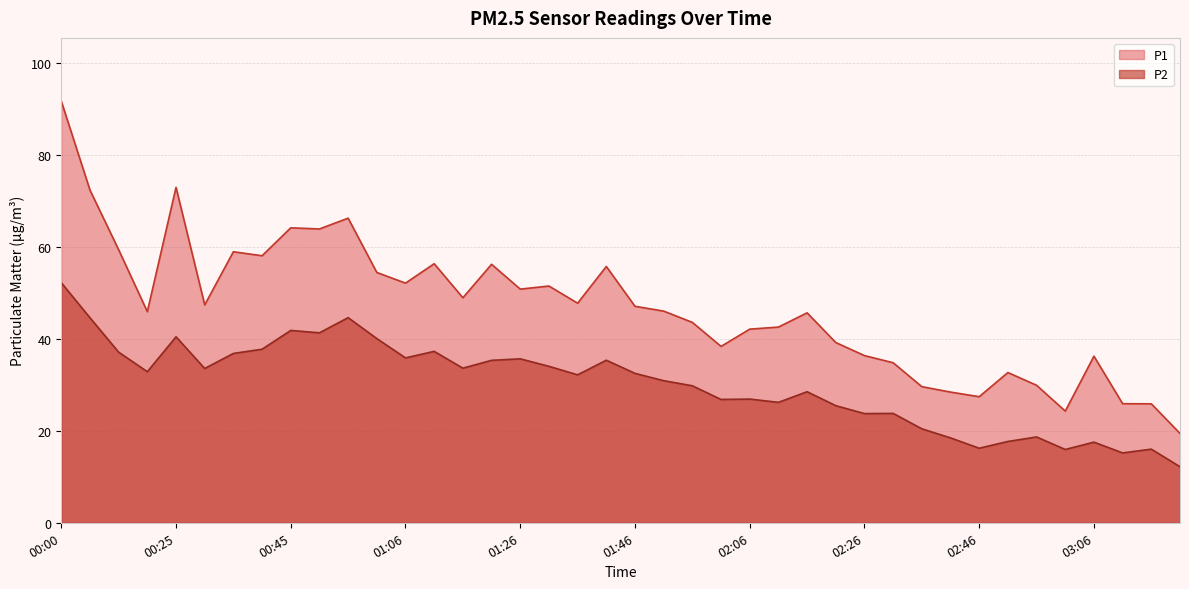

True or false: P1 and P2 intersect in this chart.

False